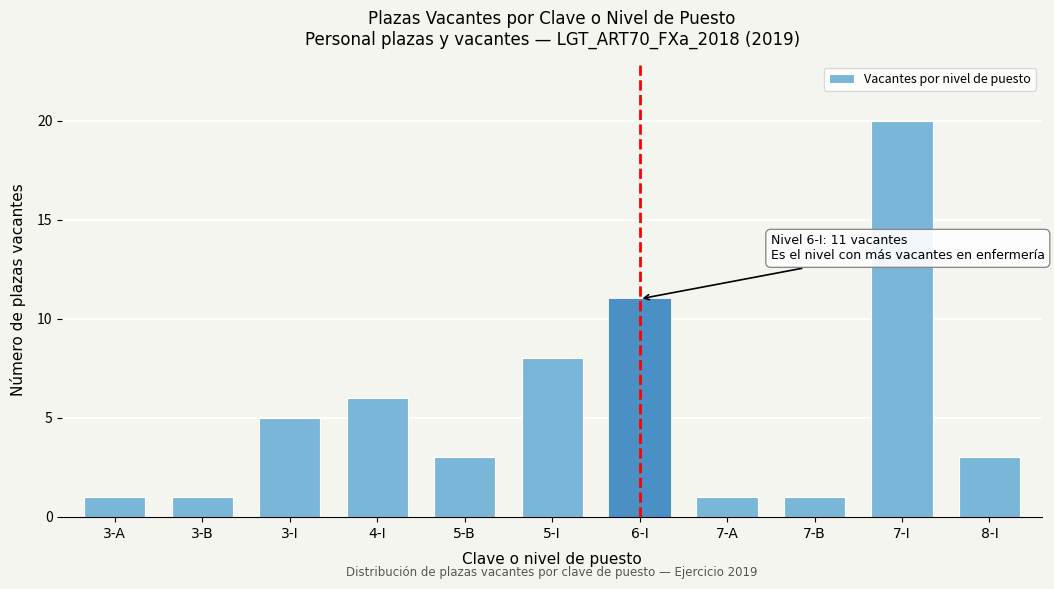

Reading left to right, list all the values displayed in this chart.

3-A=1	3-B=1	3-I=5	4-I=6	5-B=3	5-I=8	6-I=11	7-A=1	7-B=1	7-I=20	8-I=3